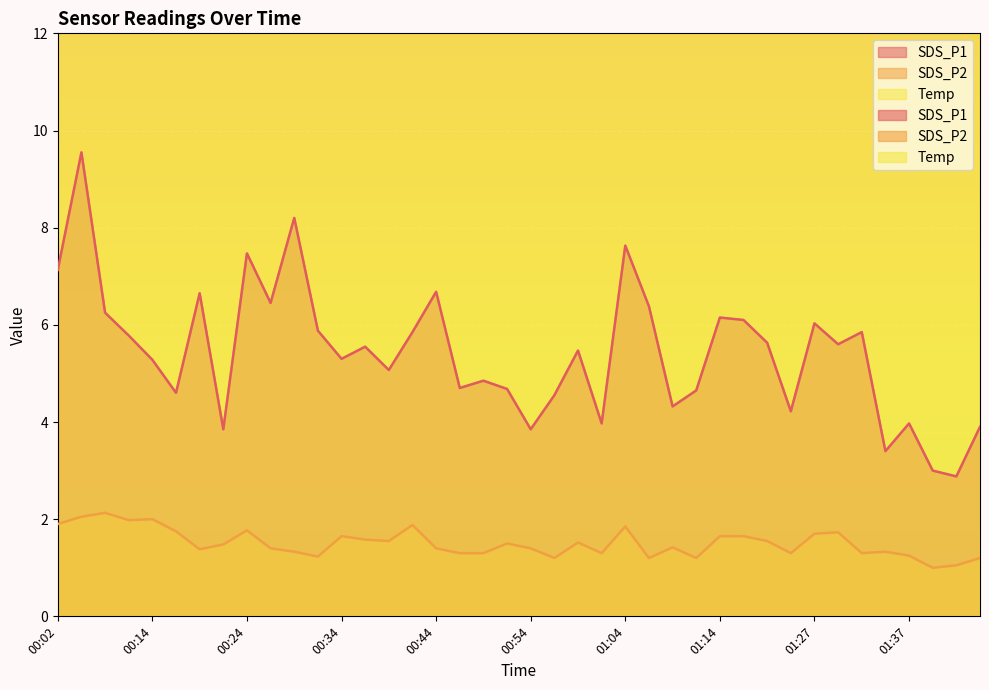

Is it true that Temp equals 19.0 at 00:12?

True